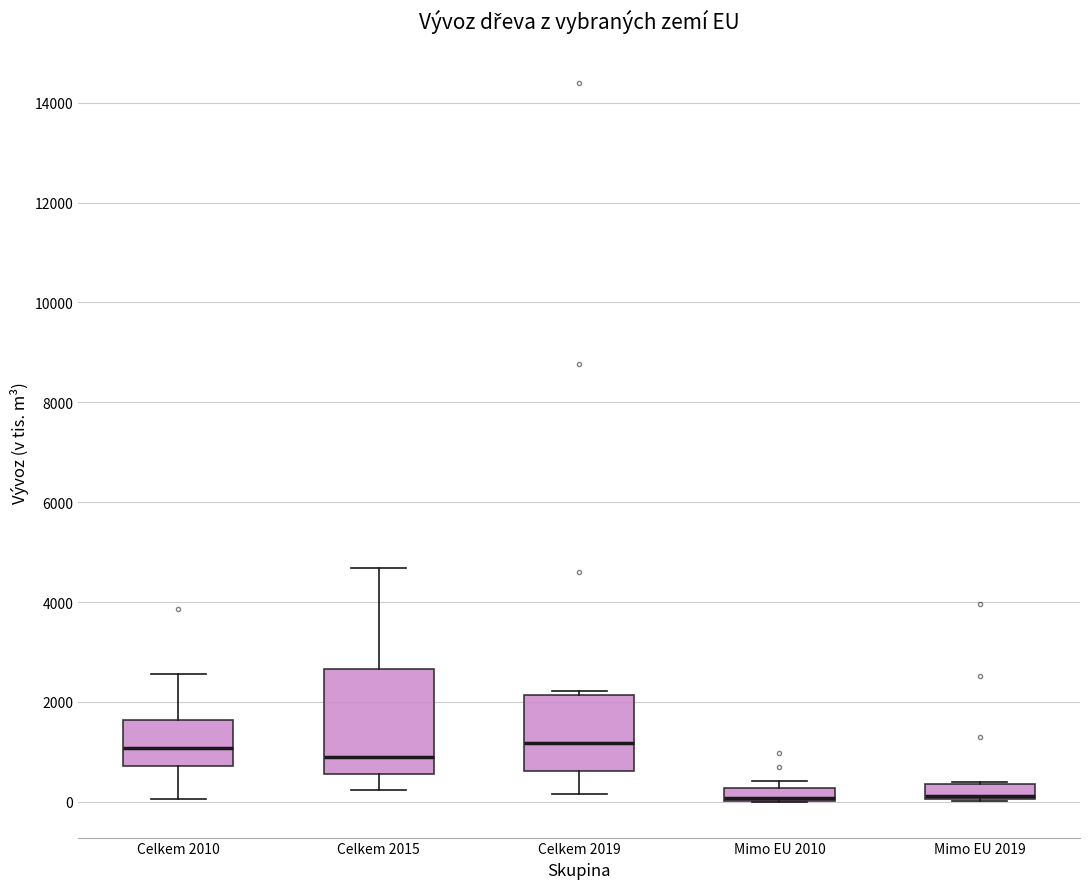

Which box is the tallest, from its lower edge to its upper edge?

Celkem 2015